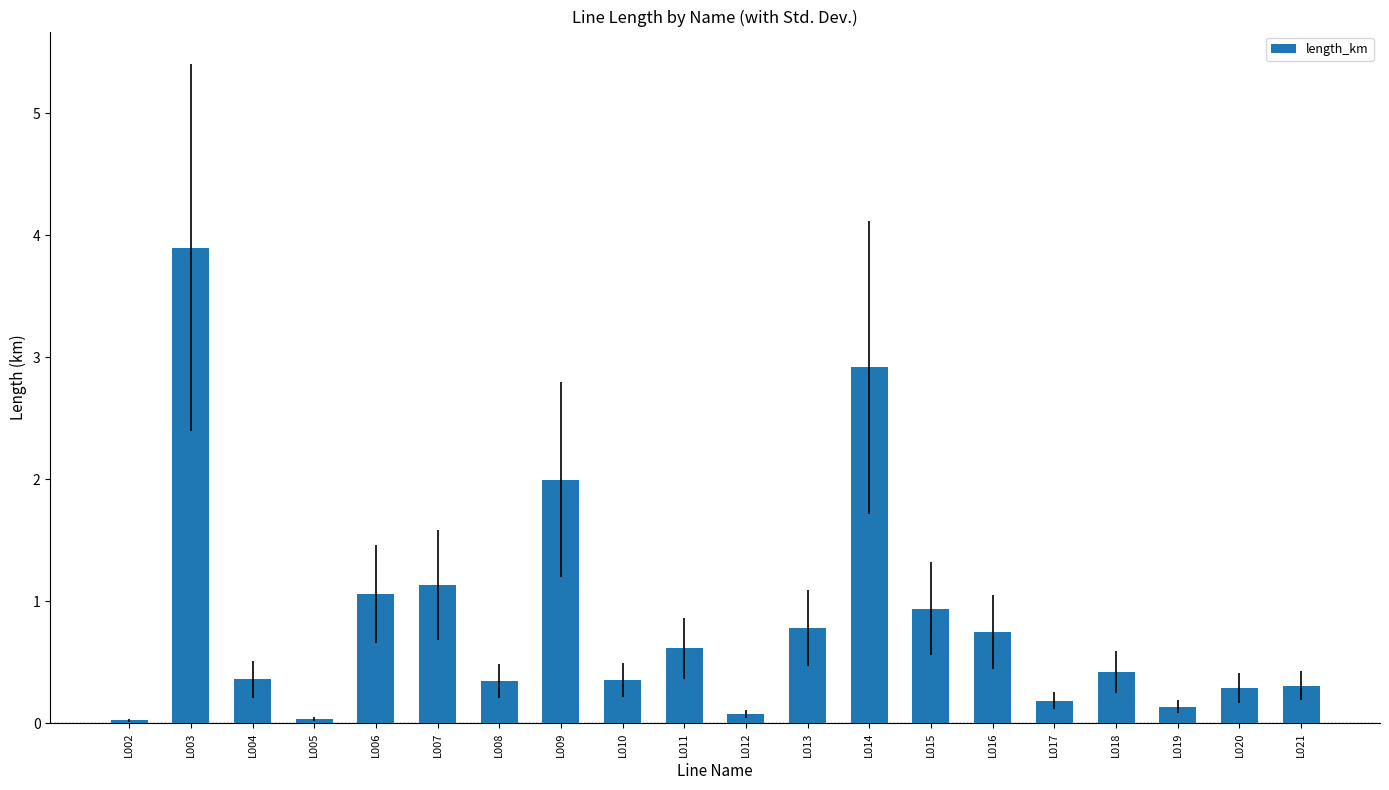

What is the difference between the maximum and minimum values?

3.9